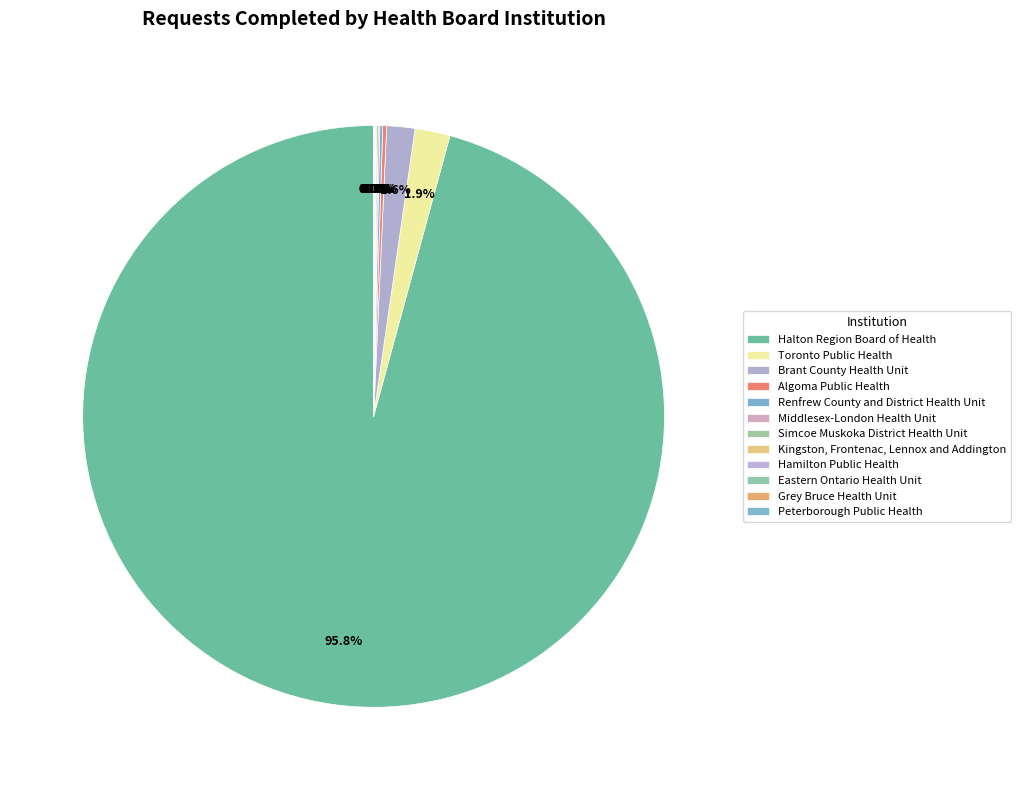

What is the smallest slice in the pie chart?

Grey Bruce Health Unit